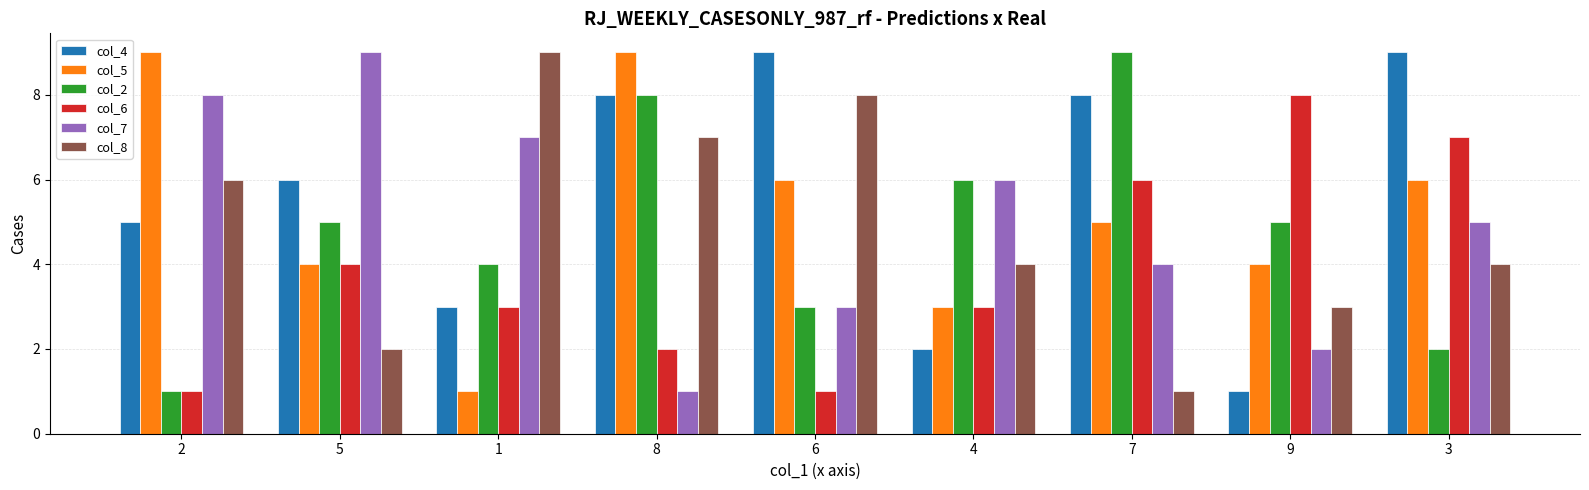

What value does the col_8 series have at 6?

8